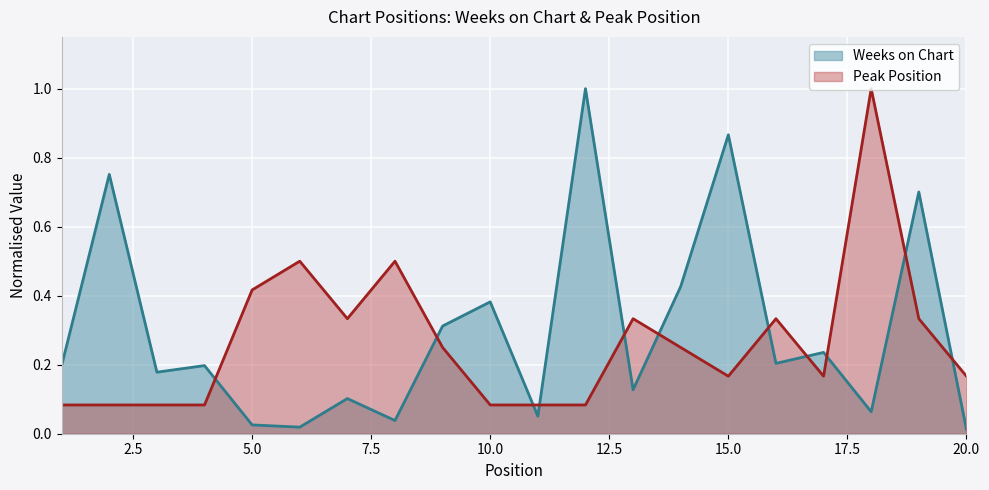

Rank the categories by Peak Position value from highest to lowest.

18, 6, 8, 5, 7, 13, 16, 19, 9, 14, 15, 17, 20, 1, 2, 3, 4, 10, 11, 12